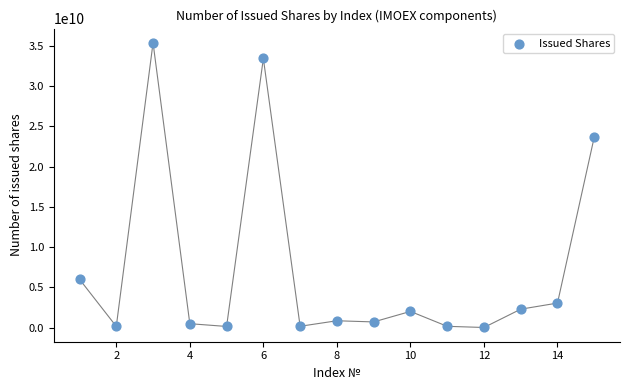

What is the range of Y values (max minus min)?

35370343495